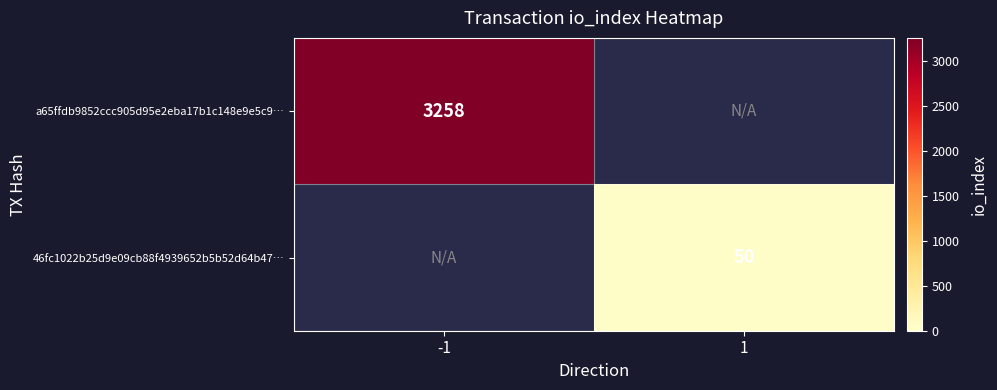

True or false: 46fc1022b25d9e09cb88f4939652b5b52d64b47… has a value of 73 at 1.

False